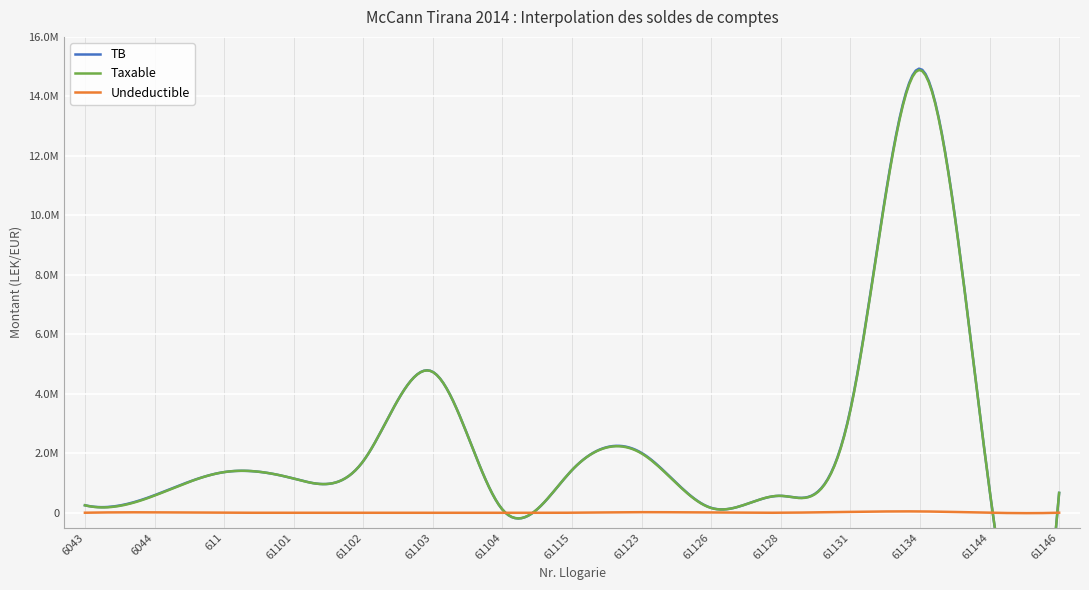

What is the label of the 1st point from the right?

61146